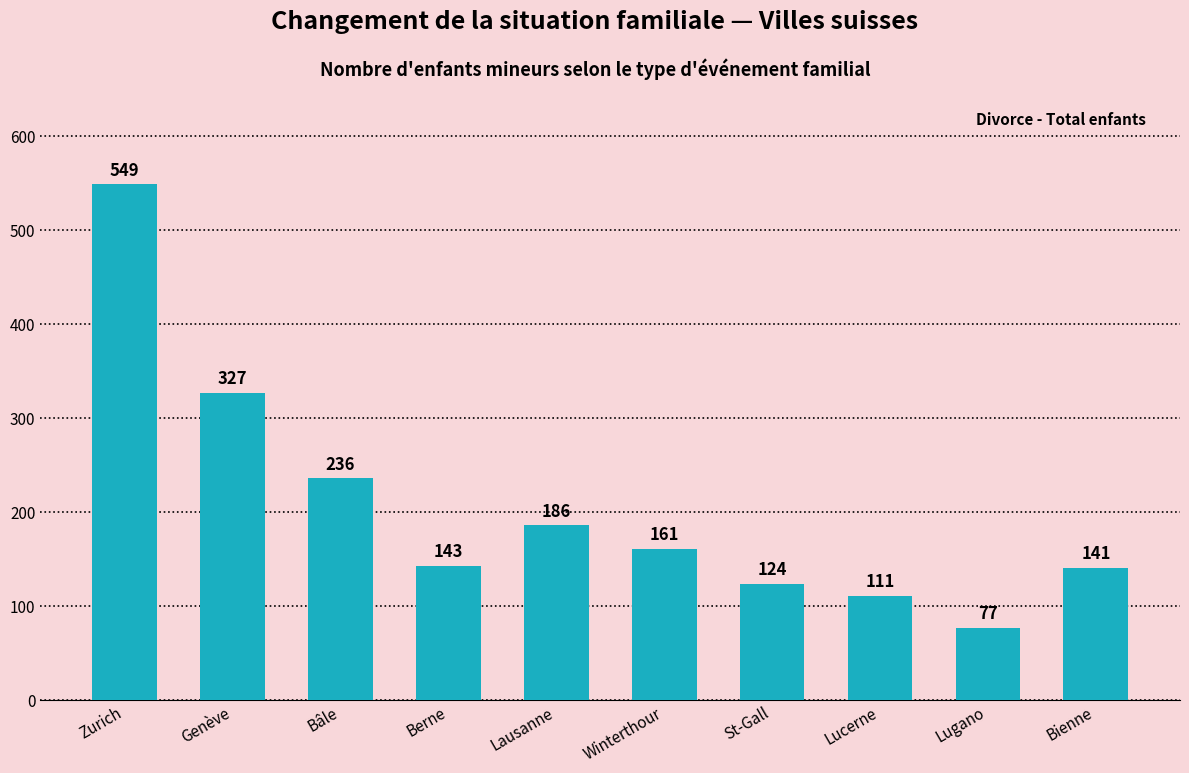

How many values are below 161?

5